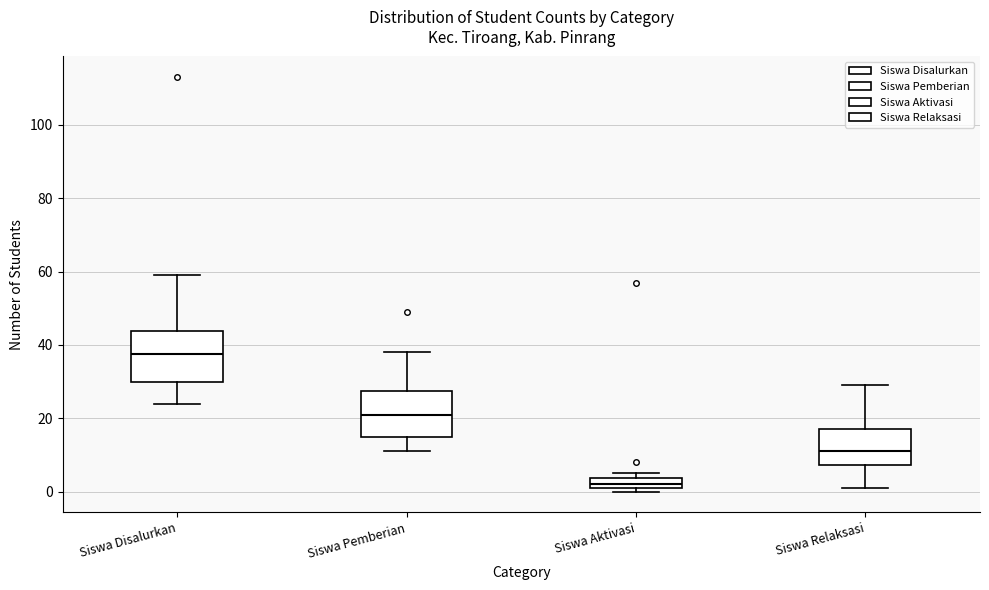

Which box's median line is the lowest?

Siswa Aktivasi